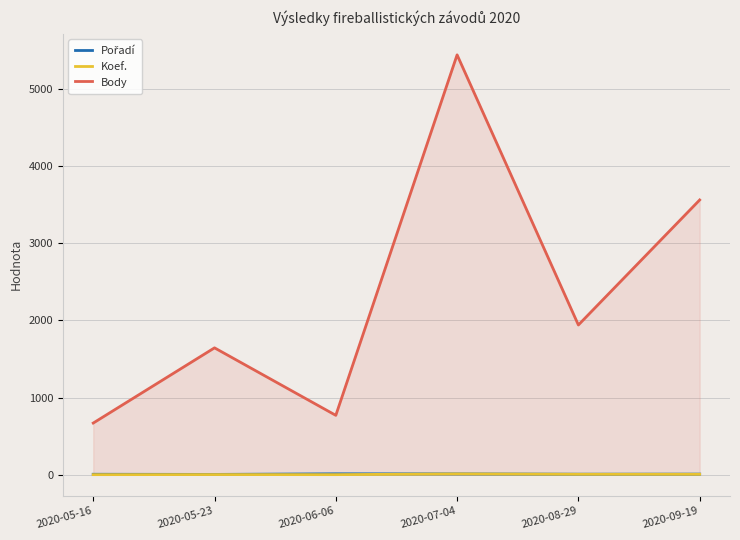

Is the value of Koef. at 2020-05-16 greater than the value of Body at 2020-06-06?

No